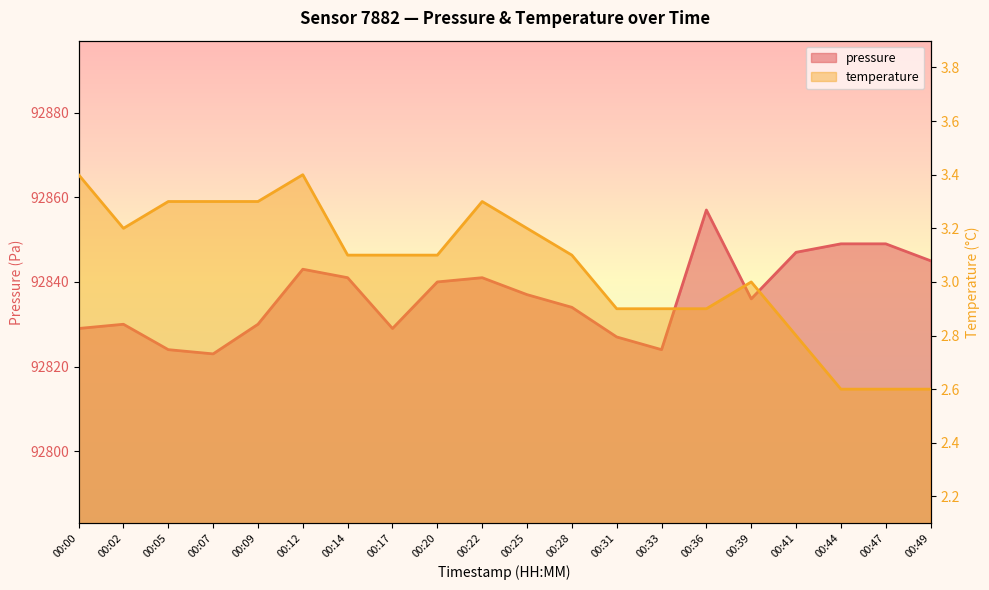

What is the spread (max minus min) of values at 00:44?

92846.4